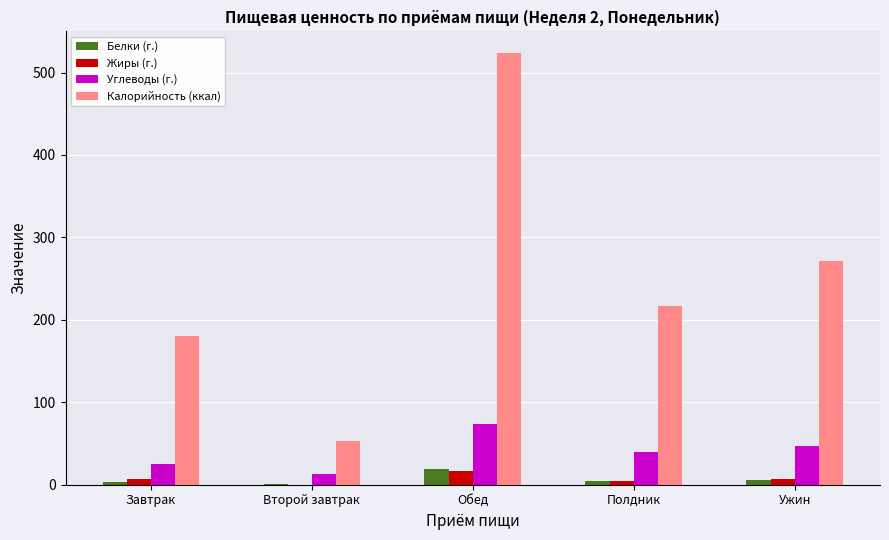

What is the maximum value shown in the chart?

523.7